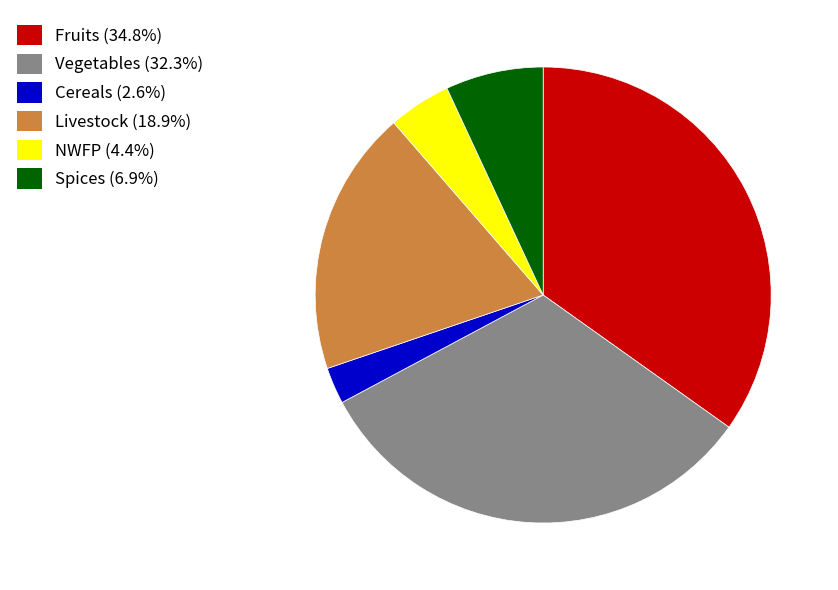

What is the ratio of the value at NWFP (4.4%) to the value at Spices (6.9%)?

0.6